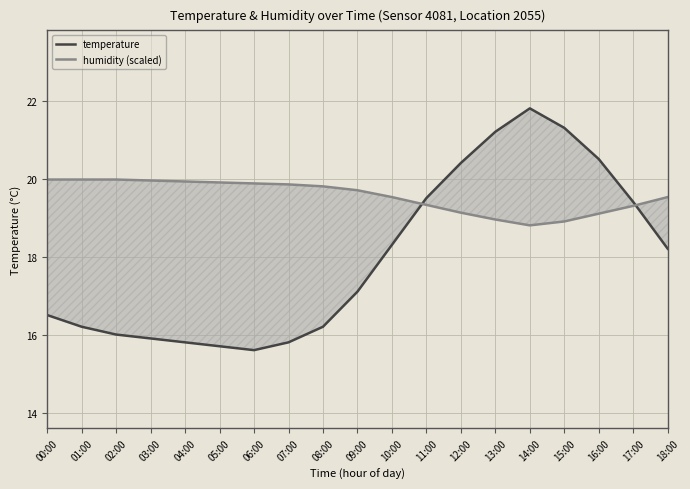

True or false: humidity (scaled) has a value of 19.1 at 12:00.

True